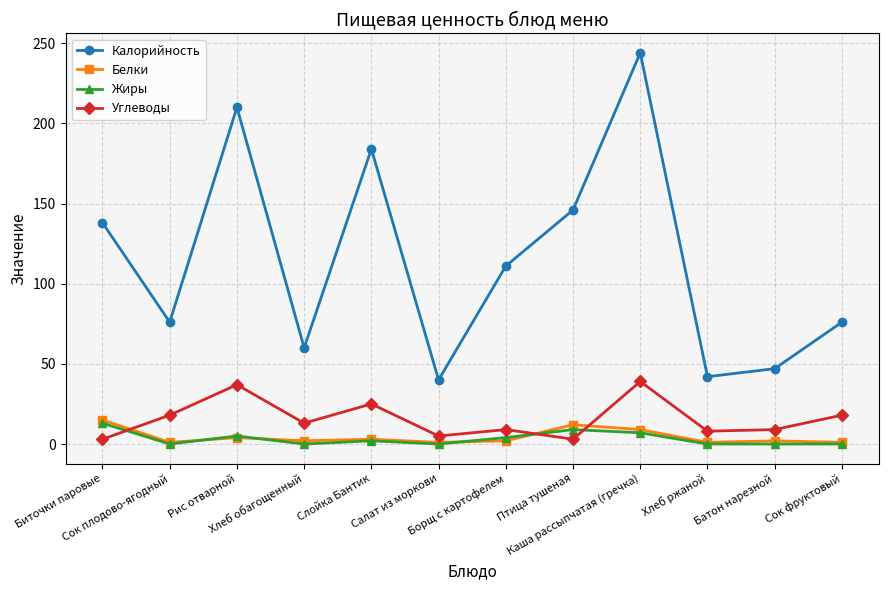

What is the approximate value of Калорийность at Птица тушеная, to the nearest 50?

150